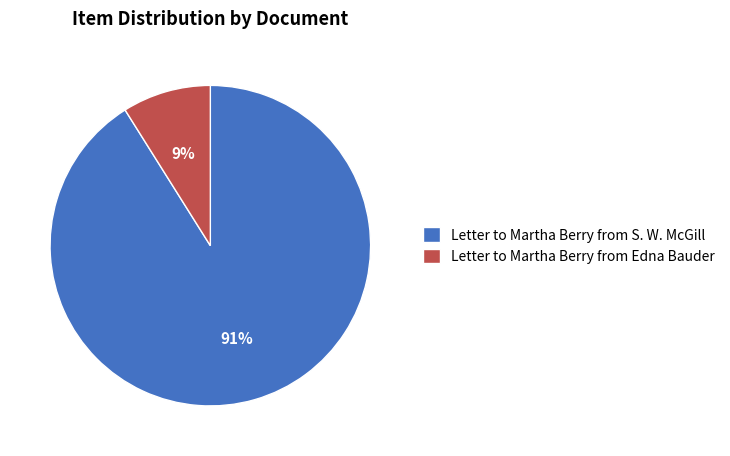

To the nearest percent, what portion does Letter to Martha Berry from Edna Bauder represent?

9%